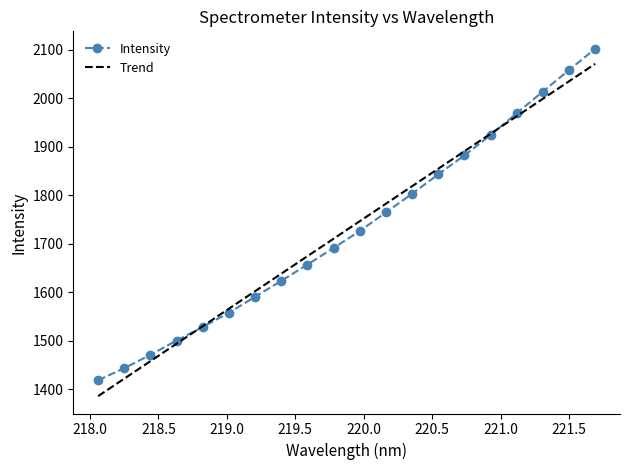

What is the lowest value of the Intensity series?

1418.2